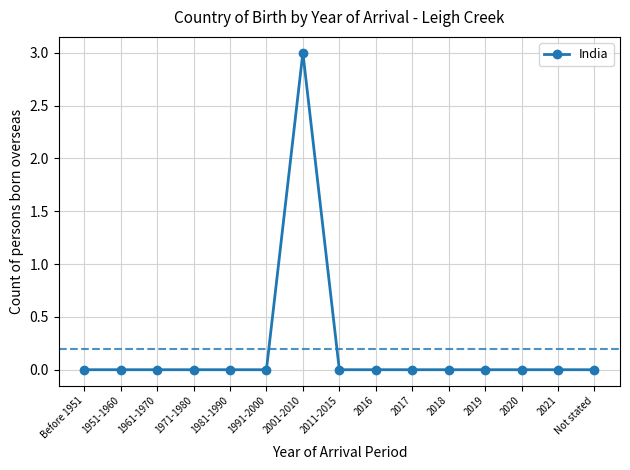

Count the number of categories in the chart.

15